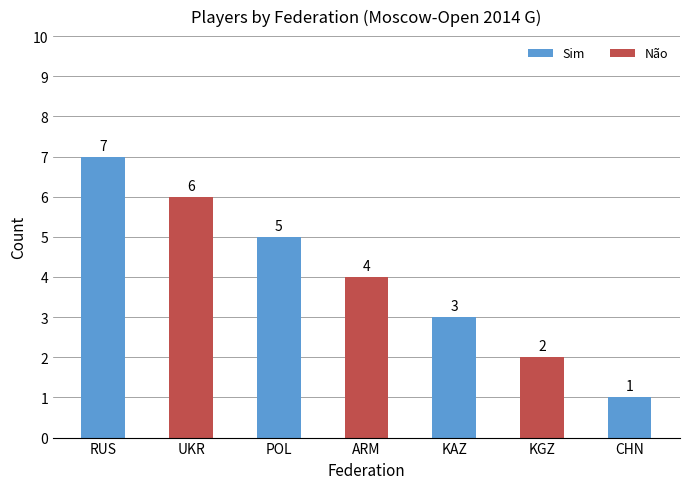

What is the ratio of the value at POL to the value at UKR?

0.8